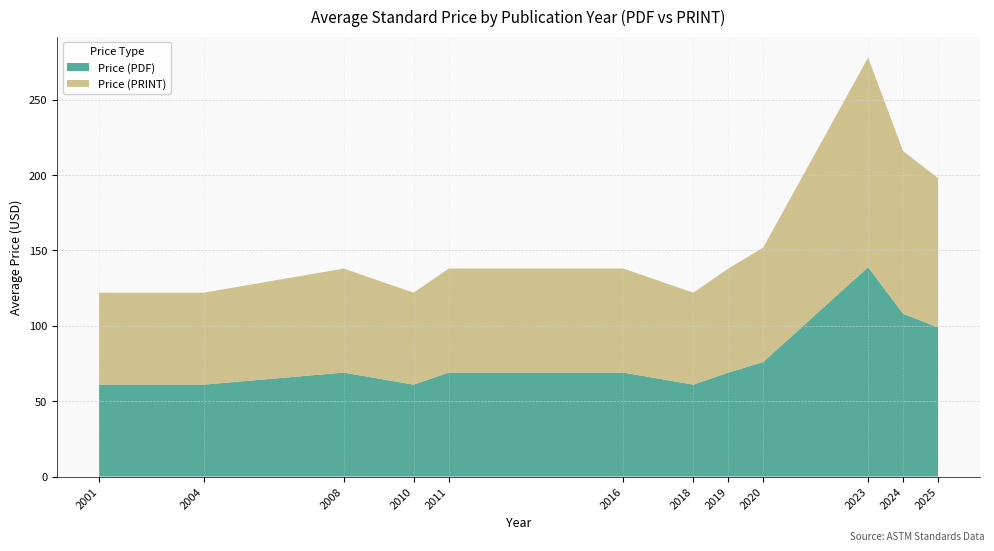

Reading left to right, what are all the values shown in this chart?

Price (PDF): 2001=61	2004=61	2008=69	2010=61	2011=69	2016=69	2018=61	2019=69	2020=76	2023=139	2024=108	2025=99
Price (PRINT): 2001=61	2004=61	2008=69	2010=61	2011=69	2016=69	2018=61	2019=69	2020=76	2023=139	2024=108	2025=99